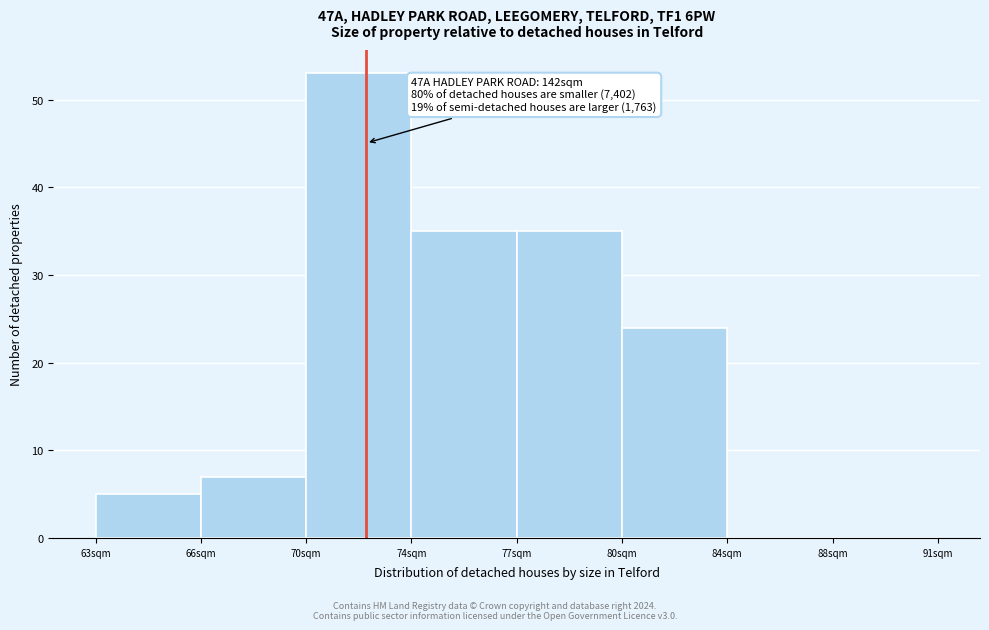

Reading left to right, transcribe all the data shown in this chart.

63sqm=5	66sqm=7	70sqm=53	74sqm=35	77sqm=35	80sqm=24	84sqm=0	88sqm=0